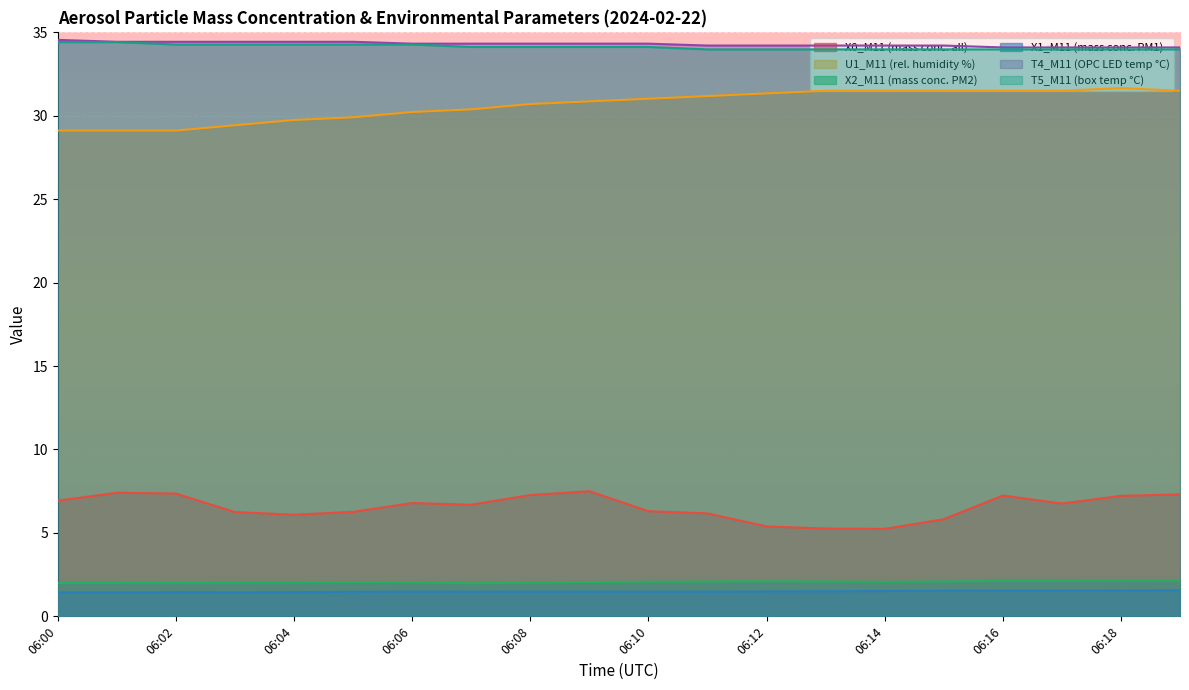

What is the difference between the maximum and minimum values in the X1_M11 (mass conc. PM1) series?

0.1